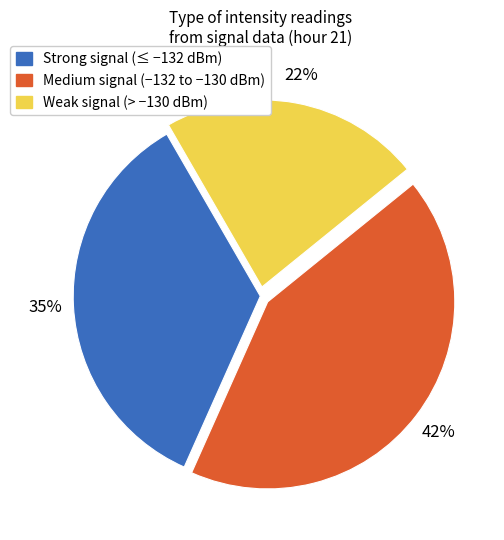

To the nearest percent, what percentage of the pie is Medium signal (−132 to −130 dBm)?

42%